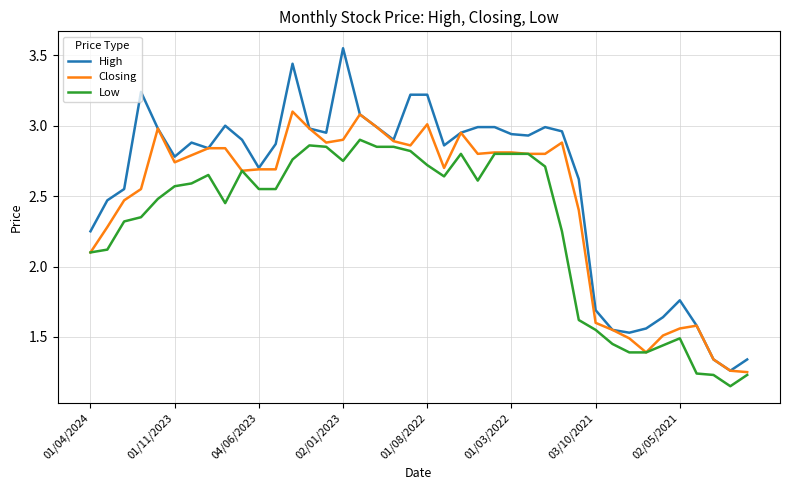

List the series in order of their peak value, highest first.

High, Closing, Low